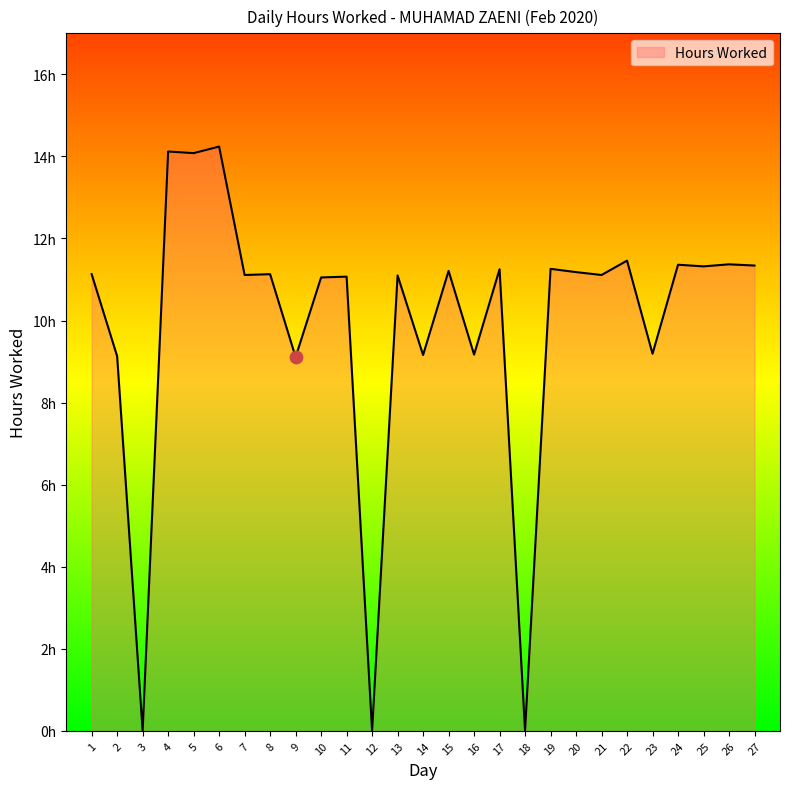

What is the change in value from 12 to 17?

+11.2